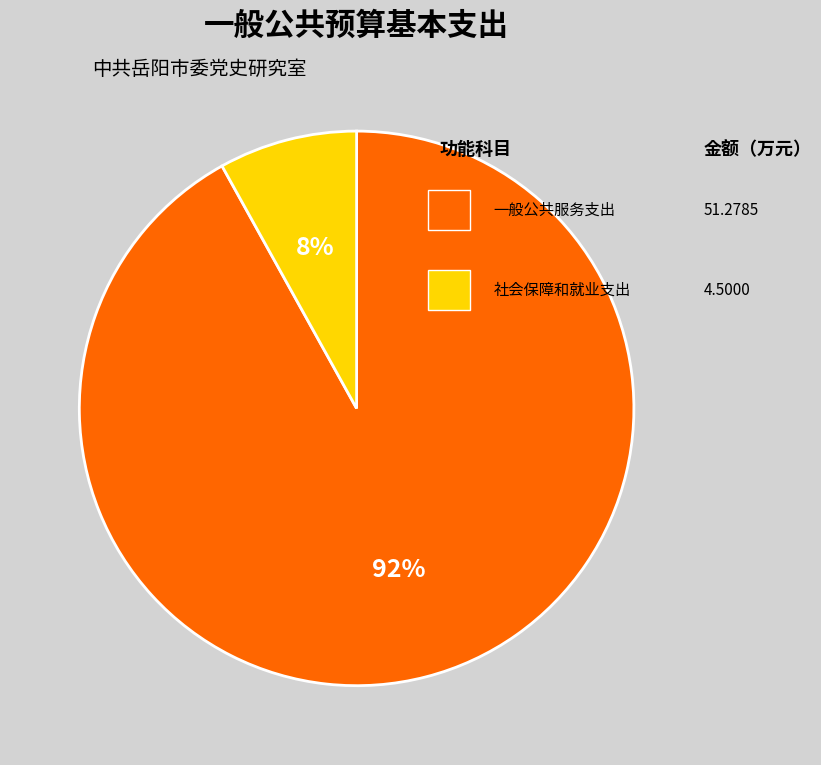

To the nearest percent, what is the difference between the largest and smallest slice percentages?

84%